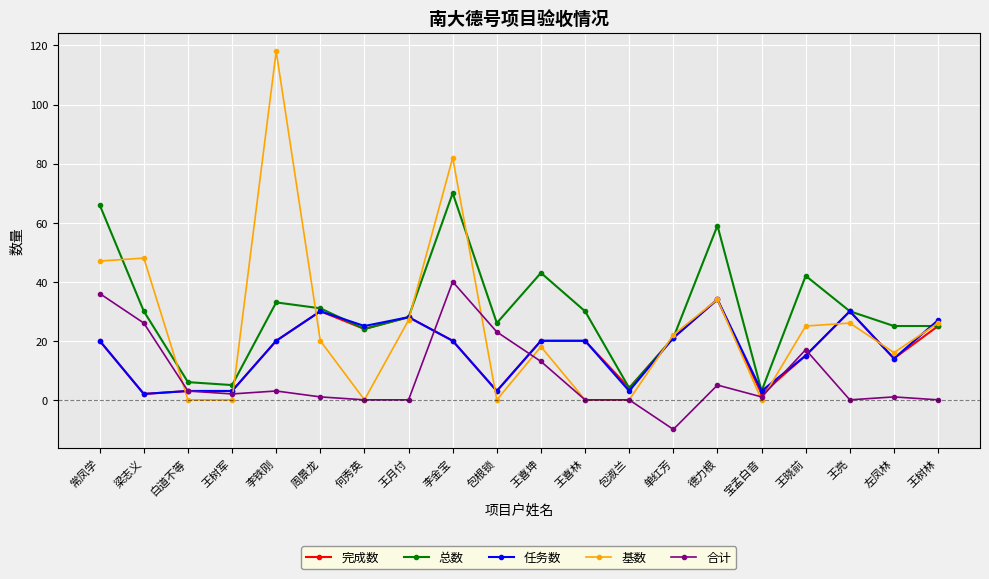

What are all the series names shown in the legend?

完成数, 总数, 任务数, 基数, 合计